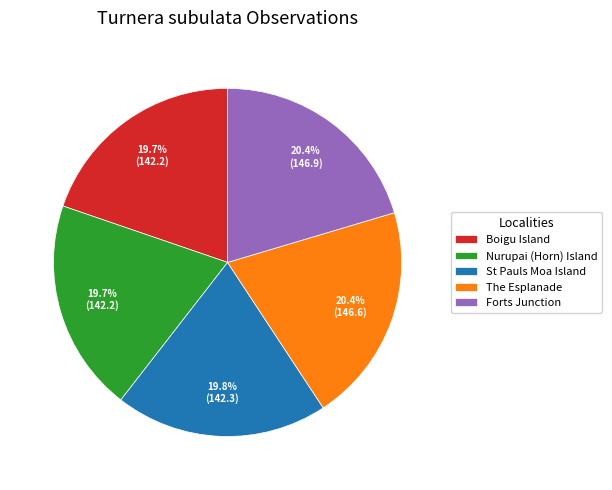

What portion of the pie excludes Boigu Island?

80.3%